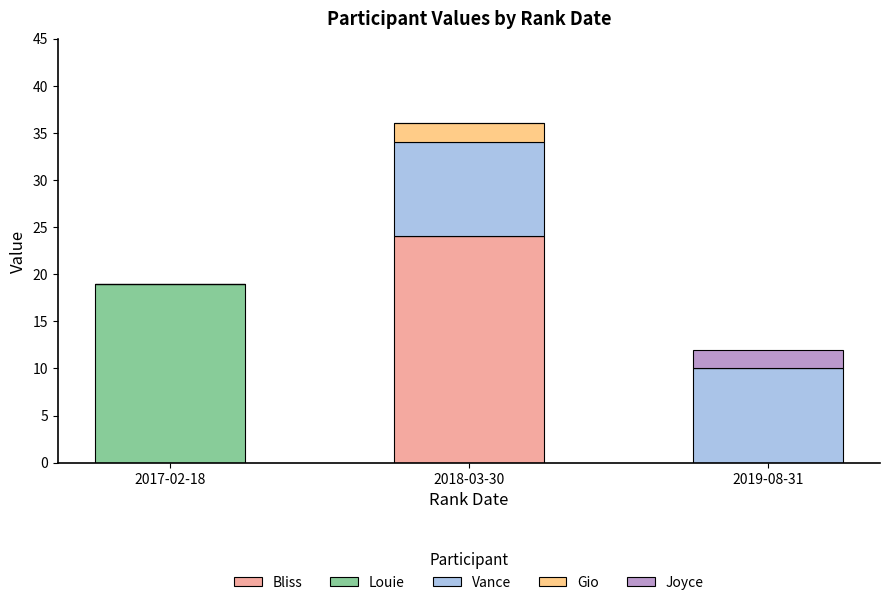

What is the total value across all series at 2019-08-31?

12